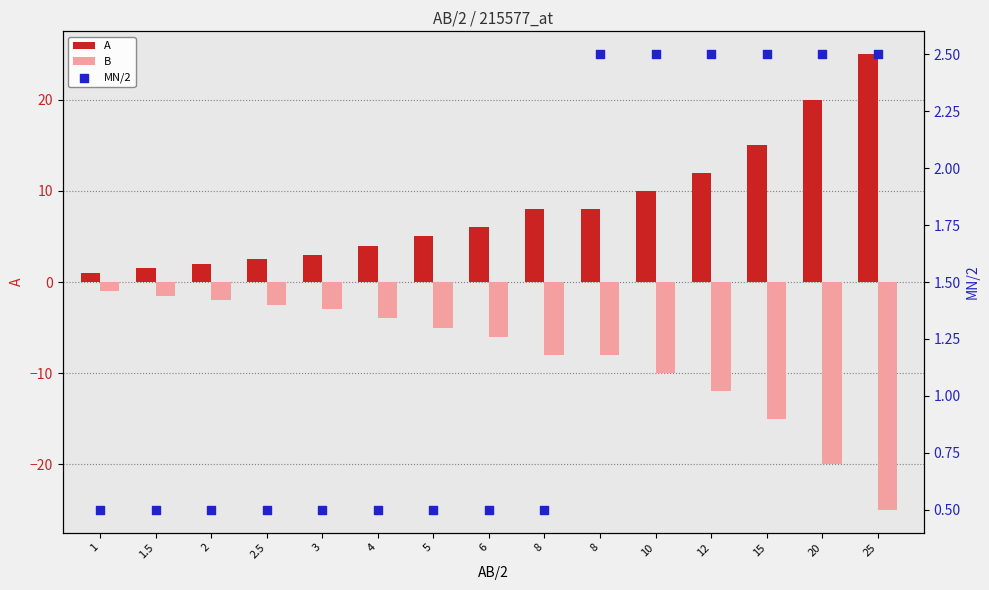

What are all the series names shown in the legend?

A, B, MN/2